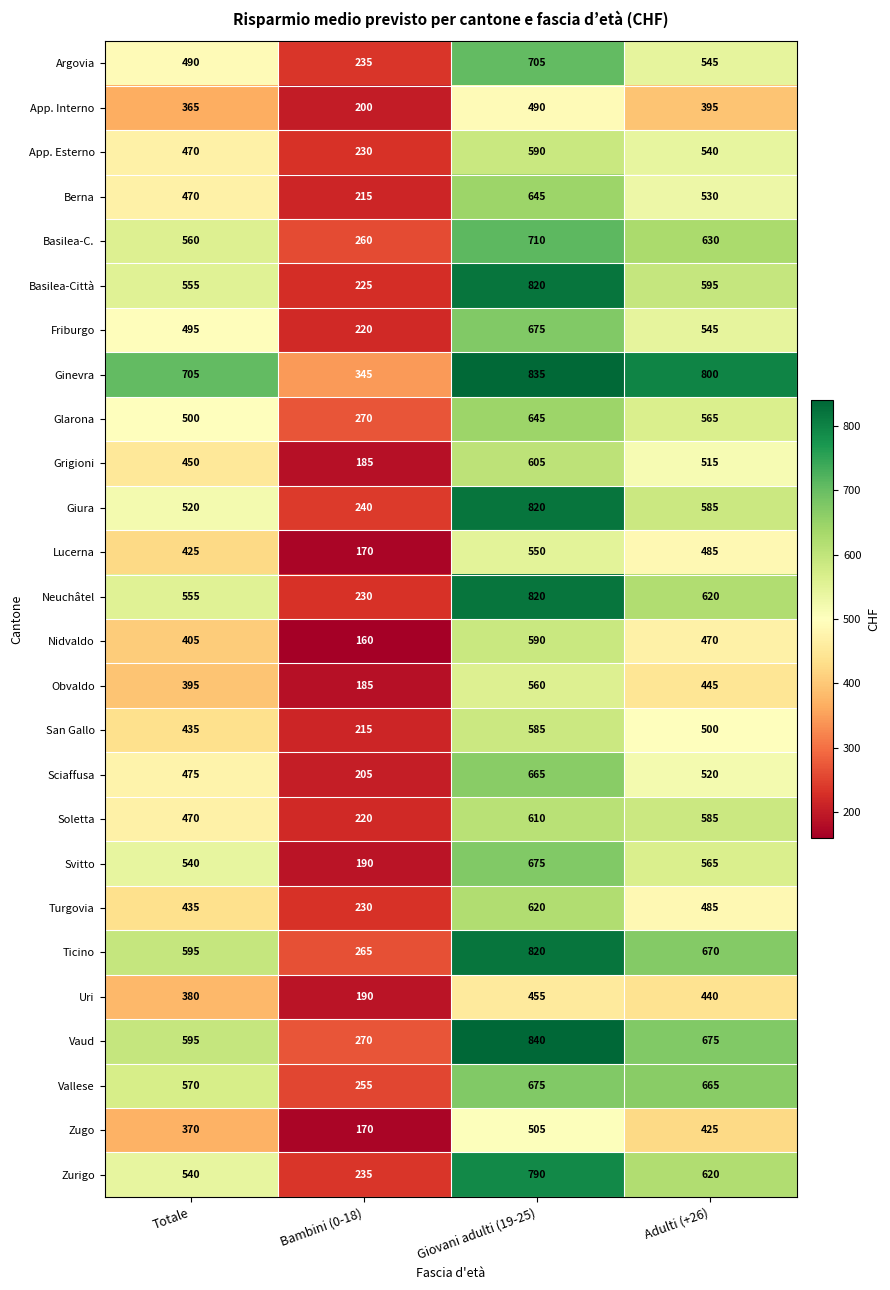

What value does the Soletta series have at Totale?

470